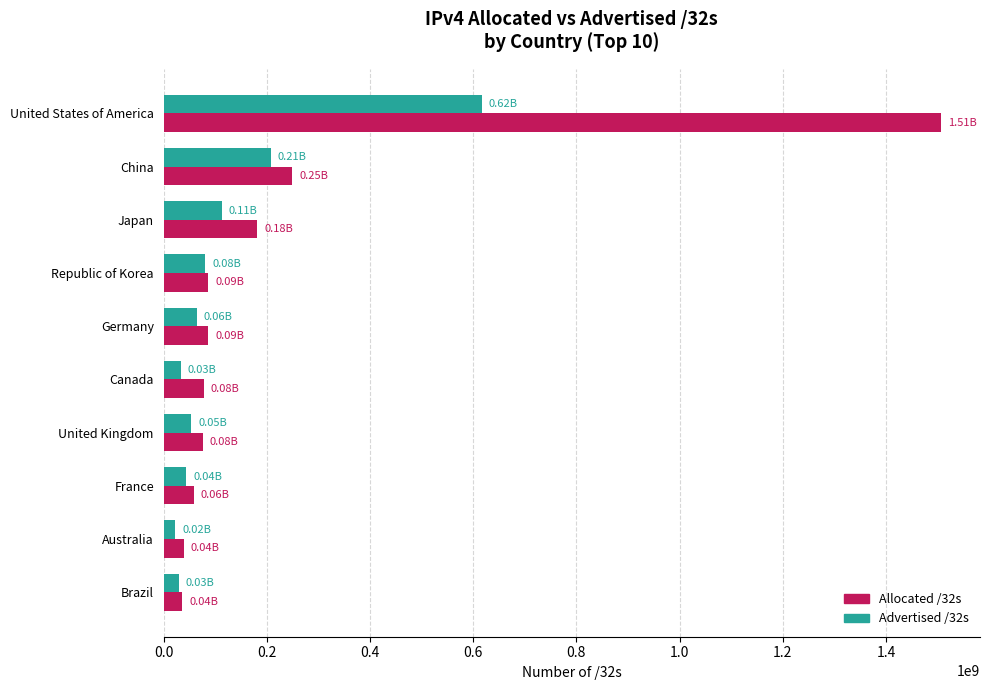

Where is Advertised /32s nearest to the value 319644782?

China